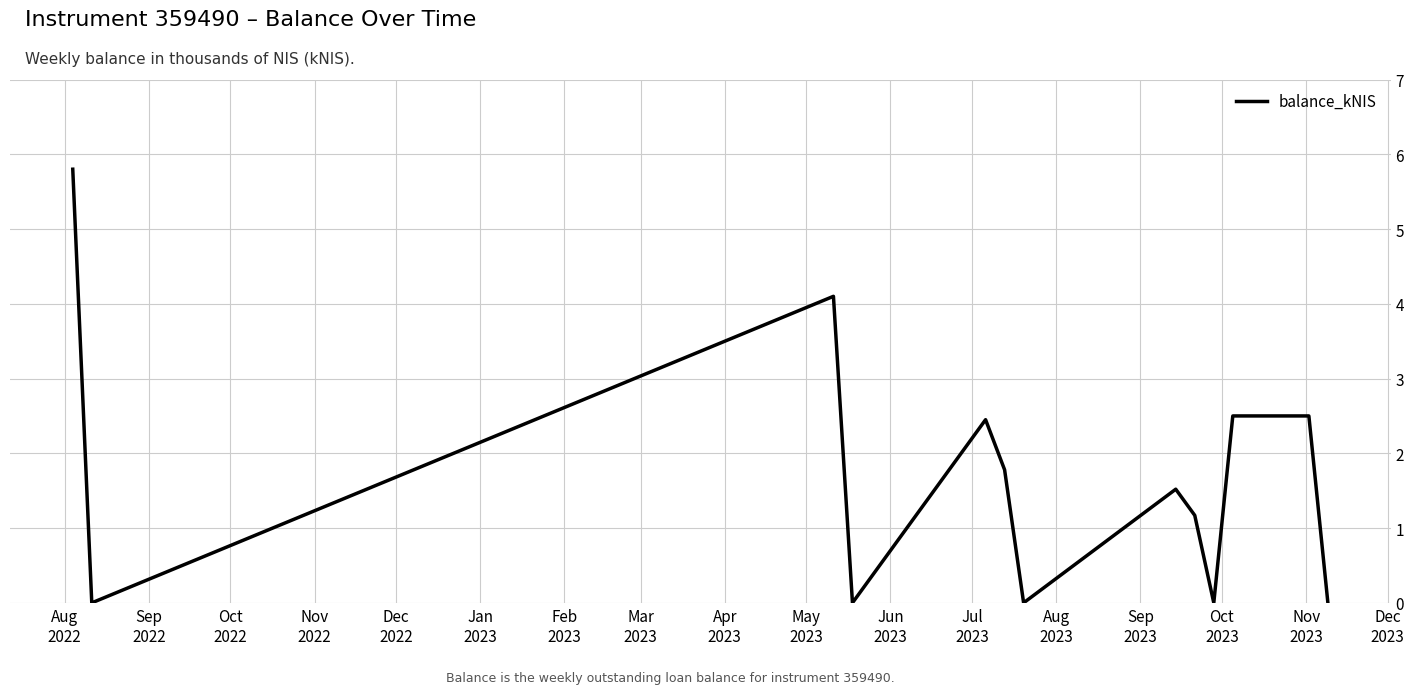

What is the greatest value displayed?

5.8